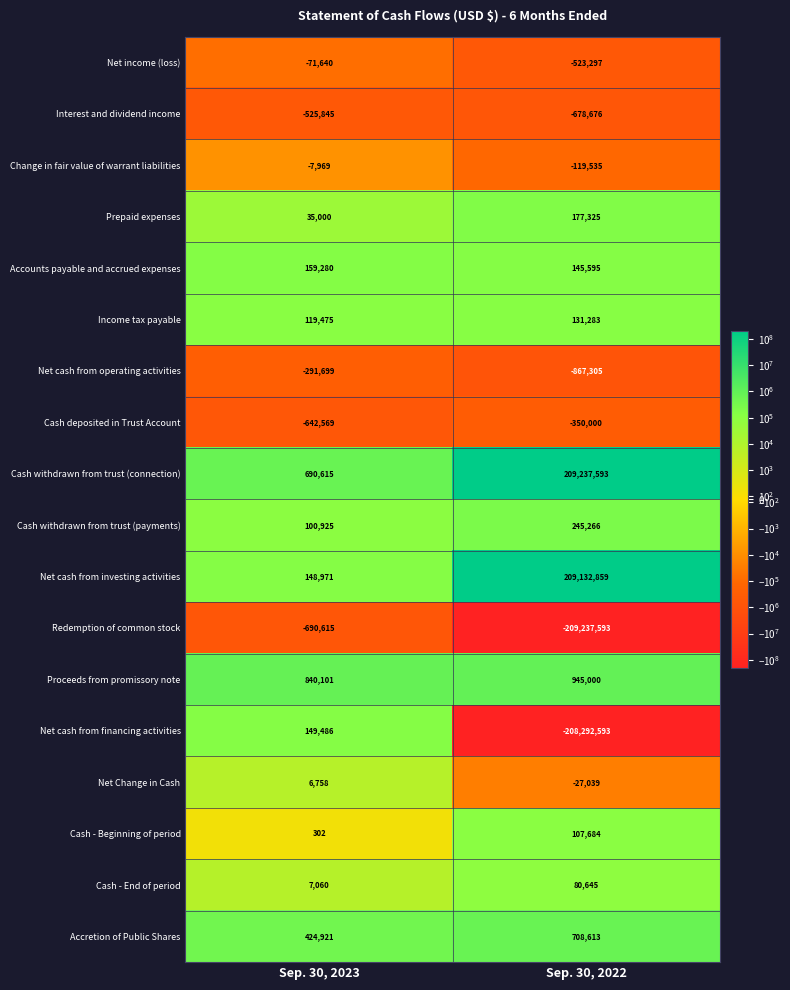

The Net cash from operating activities series shows -291699 at Sep. 30, 2023. True or false?

True